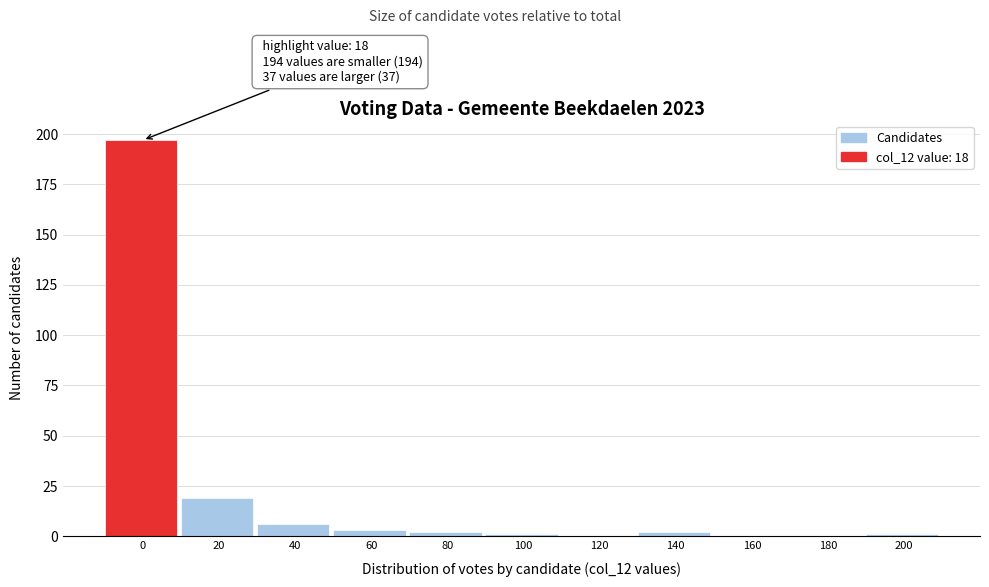

Reading right to left, list all the values displayed in this chart.

200=1	180=0	160=0	140=2	120=0	100=1	80=2	60=3	40=6	20=19	0=197